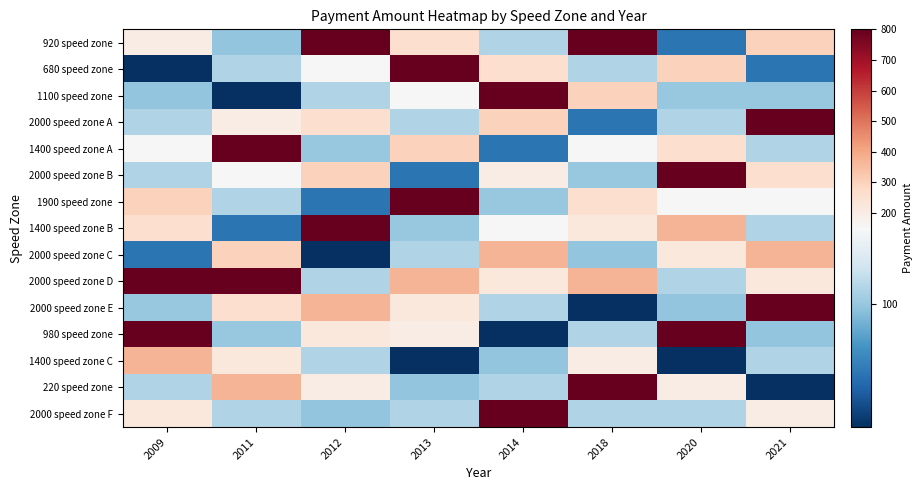

Reading right to left, list all the values displayed in this chart.

920 speed zone: 2021=300	2020=54	2018=800	2014=110	2013=260	2012=800	2011=98	2009=200
680 speed zone: 2021=54	2020=300	2018=110	2014=260	2013=800	2012=150	2011=110	2009=18
1100 speed zone: 2021=100	2020=100	2018=300	2014=800	2013=150	2012=110	2011=18	2009=98
2000 speed zone A: 2021=800	2020=110	2018=54	2014=300	2013=110	2012=260	2011=200	2009=110
1400 speed zone A: 2021=110	2020=260	2018=150	2014=54	2013=300	2012=100	2011=800	2009=150
2000 speed zone B: 2021=260	2020=800	2018=100	2014=200	2013=54	2012=300	2011=150	2009=110
1900 speed zone: 2021=150	2020=150	2018=260	2014=100	2013=800	2012=54	2011=110	2009=300
1400 speed zone B: 2021=110	2020=370	2018=220	2014=150	2013=100	2012=800	2011=54	2009=260
2000 speed zone C: 2021=370	2020=220	2018=98	2014=370	2013=110	2012=18	2011=300	2009=54
2000 speed zone D: 2021=220	2020=110	2018=370	2014=220	2013=370	2012=110	2011=800	2009=800
2000 speed zone E: 2021=800	2020=98	2018=18	2014=110	2013=220	2012=370	2011=260	2009=100
980 speed zone: 2021=98	2020=800	2018=110	2014=18	2013=200	2012=220	2011=100	2009=800
1400 speed zone C: 2021=110	2020=18	2018=200	2014=98	2013=18	2012=110	2011=220	2009=370
220 speed zone: 2021=18	2020=200	2018=800	2014=110	2013=98	2012=200	2011=370	2009=110
2000 speed zone F: 2021=200	2020=110	2018=110	2014=800	2013=110	2012=98	2011=110	2009=220